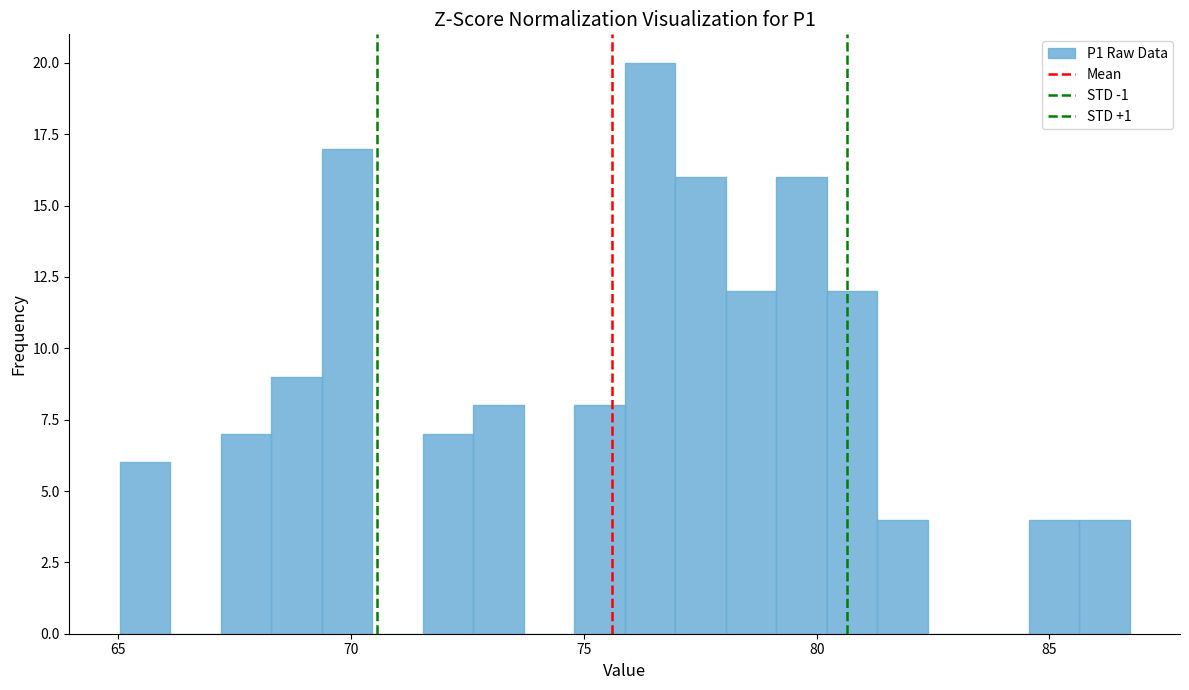

Read against the x-axis, roughly where is the centre of the tallest bar?

76.5